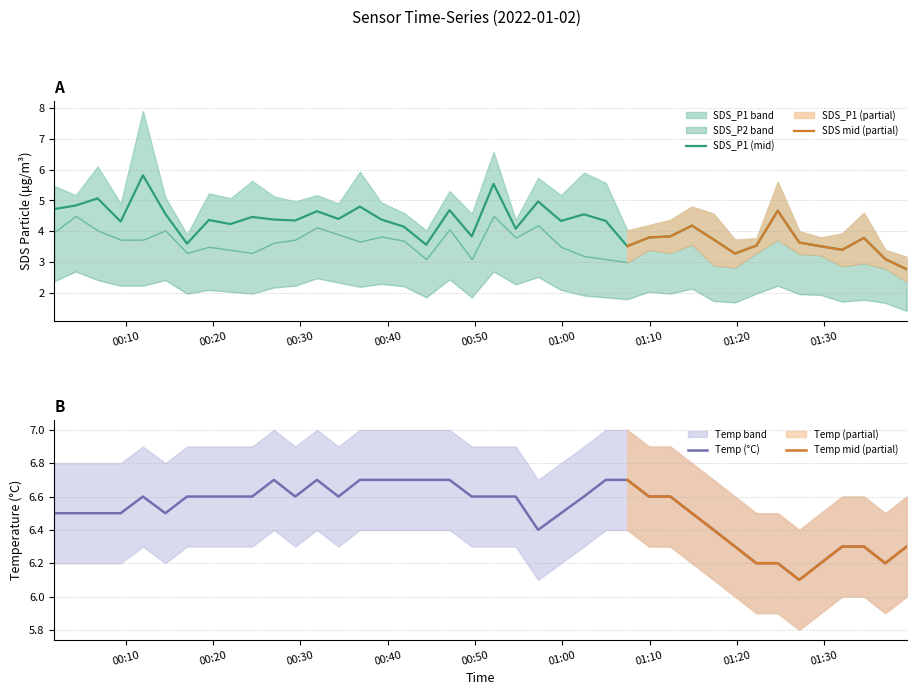

What is the spread (max minus min) of values at 2022/01/02 00:09:25?

2.8